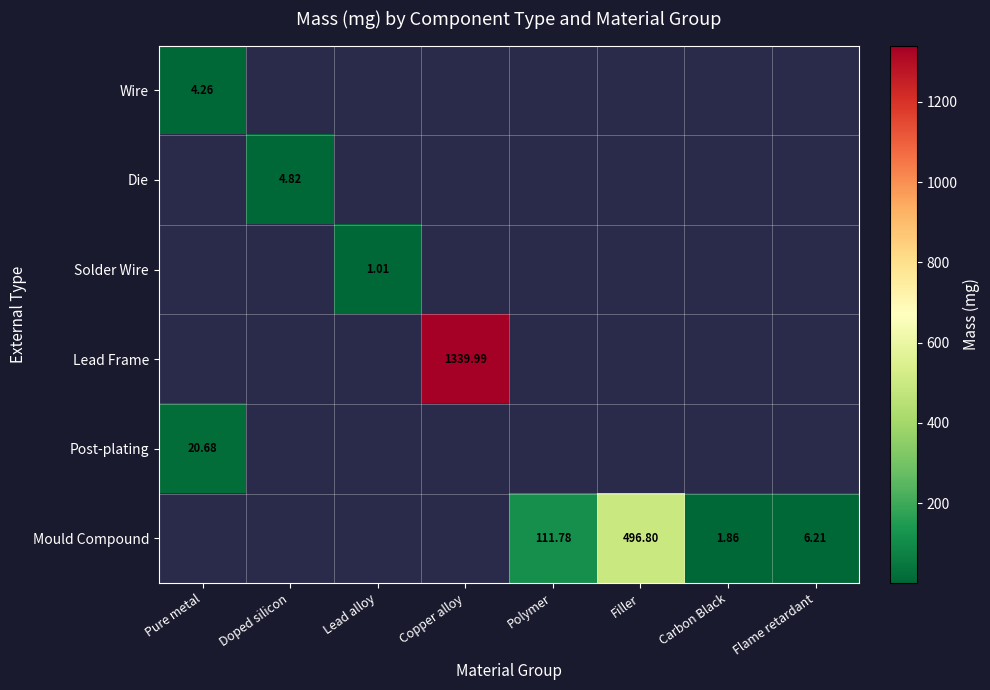

How many positive values does the Solder Wire series have?

1